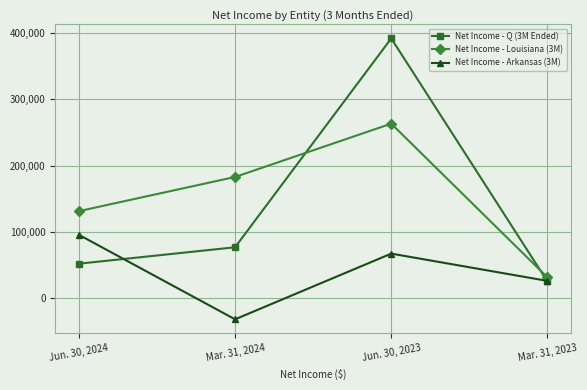

What is the maximum value shown in the chart?

392014